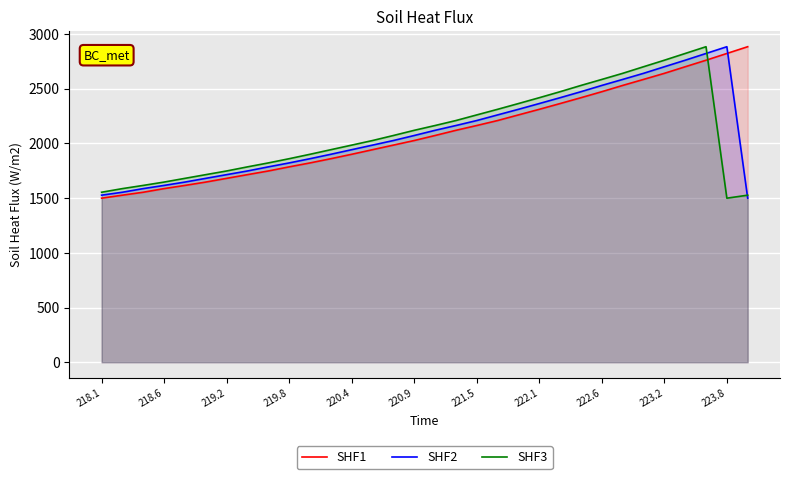

Rank the series by their maximum value, from lowest to highest.

SHF1, SHF2, SHF3